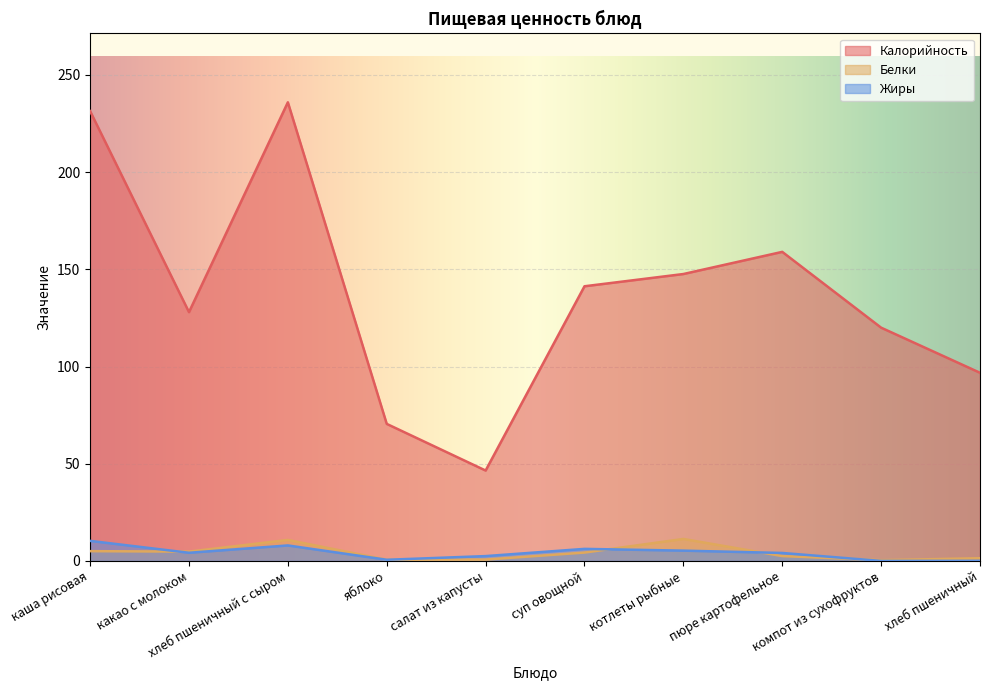

How many interior local valleys does the Белки series have?

3